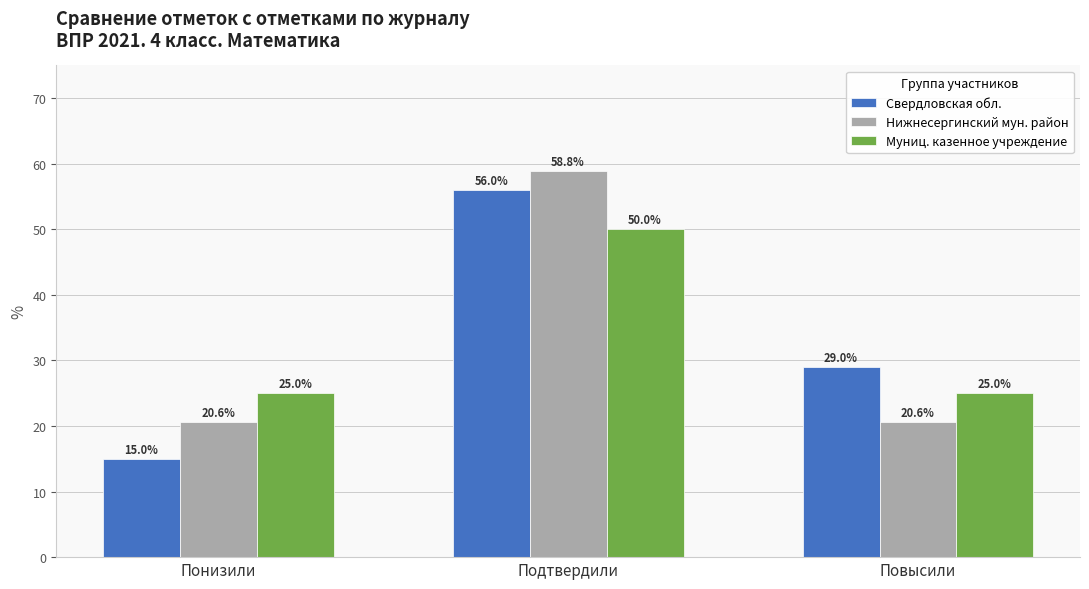

At how many categories does at least one series exceed 36?

1